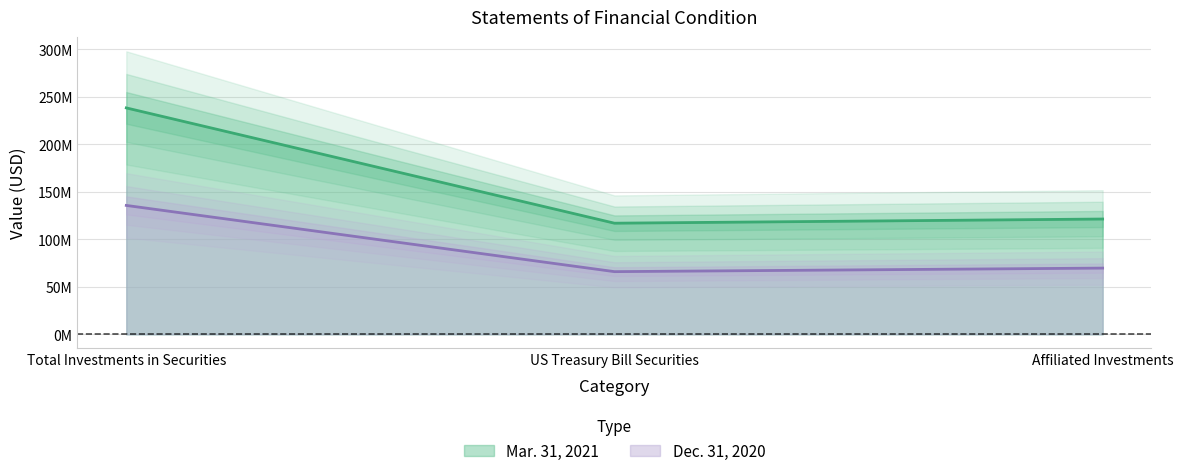

Reading left to right, list all the values displayed in this chart.

Mar. 31, 2021: 238356574	116976890	121379684
Dec. 31, 2020: 135688386	65978758	69709628